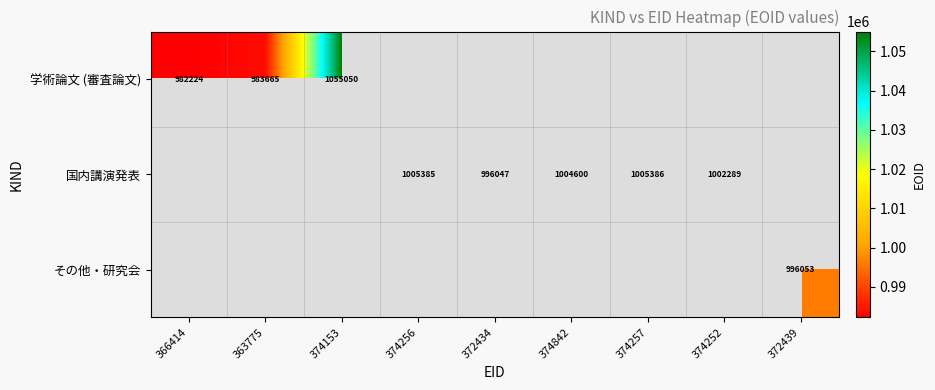

The value of 国内講演発表 at 372434 is 996047. True or false?

True